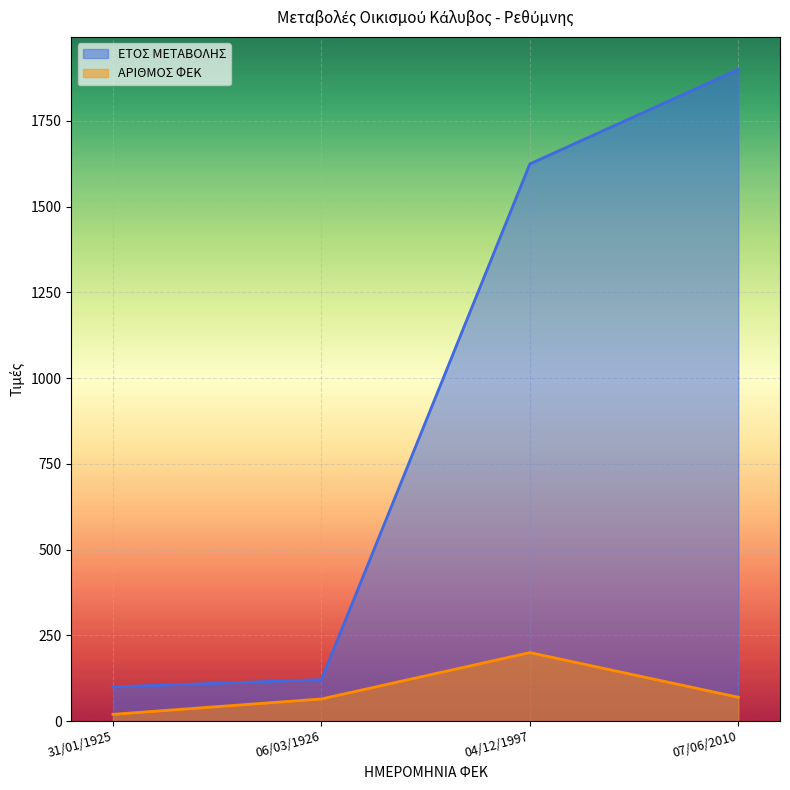

Reading right to left, what are all the values shown in this chart?

ΕΤΟΣ ΜΕΤΑΒΟΛΗΣ: 1900.0	1624.7	121.2	100.0
ΑΡΙΘΜΟΣ ΦΕΚ: 69.8	200.0	64.8	20.0